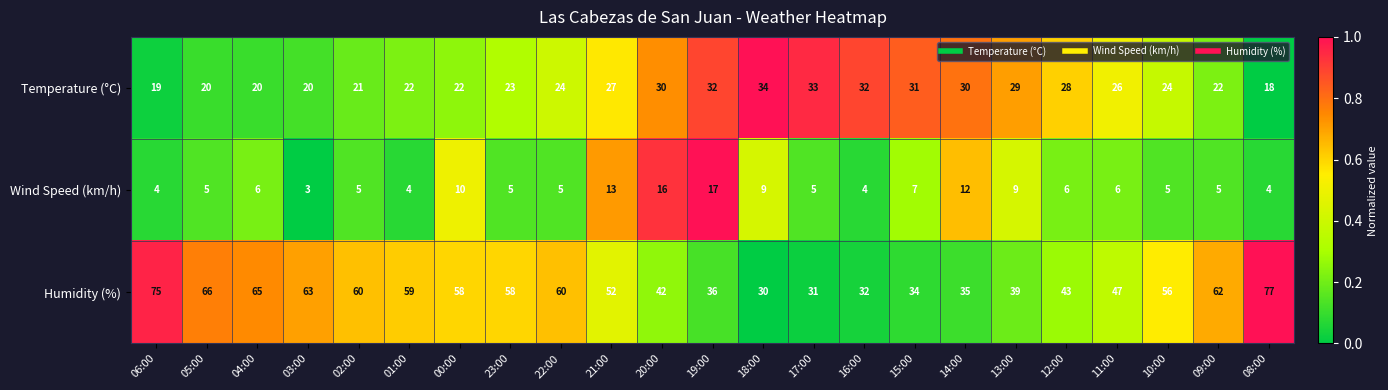

At which category is the sum across all series the highest?

08:00